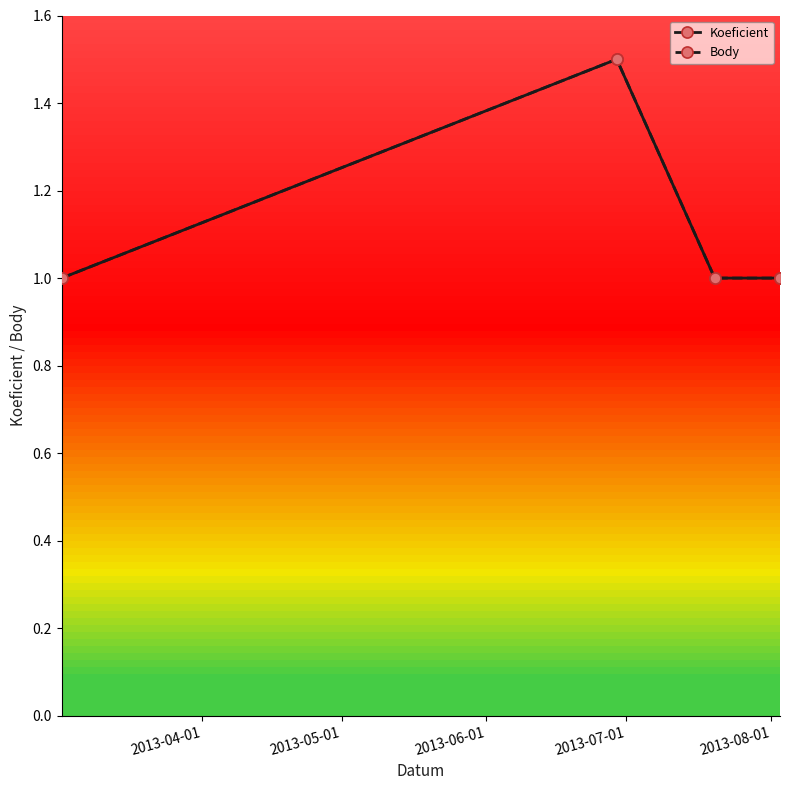

What are all the series names shown in the legend?

Koeficient, Body